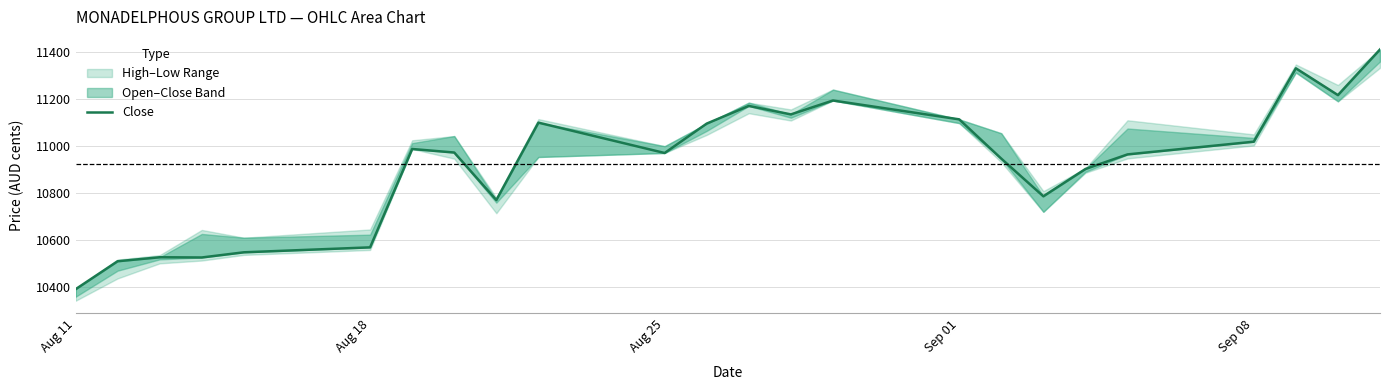

Does the chart display data point markers on the line(s)?

No